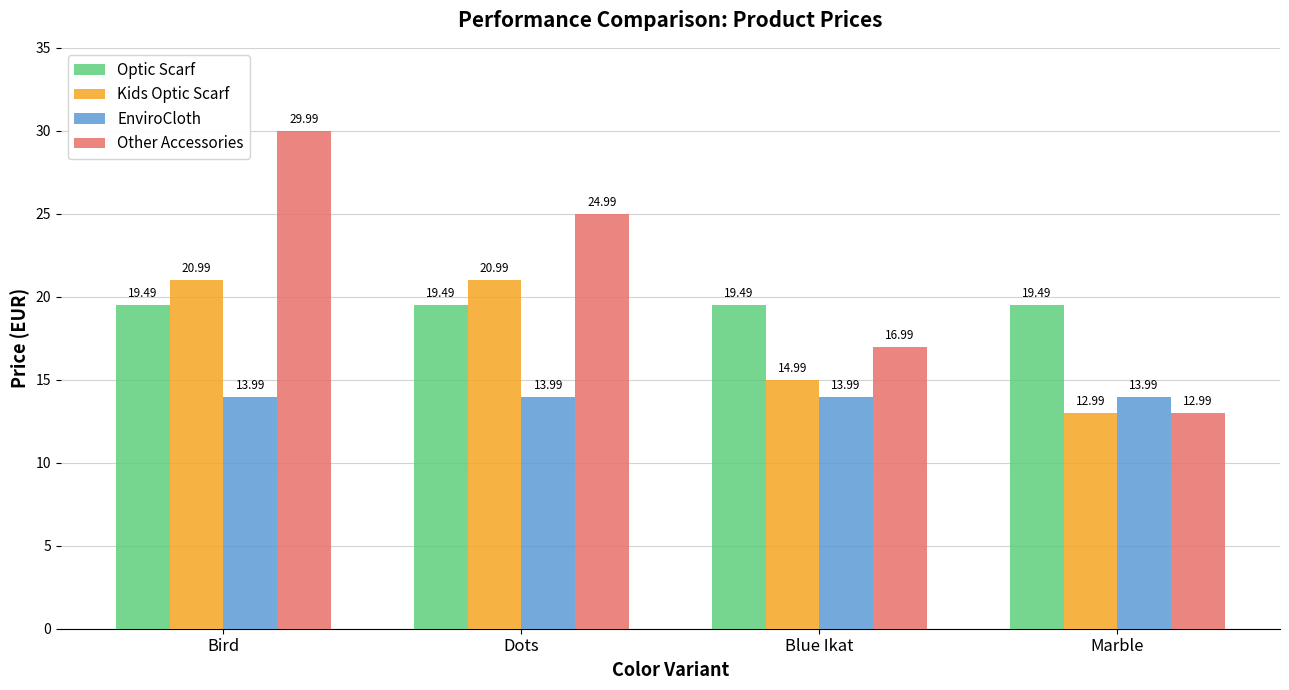

What is the label of the 2nd bar from the left?

Dots